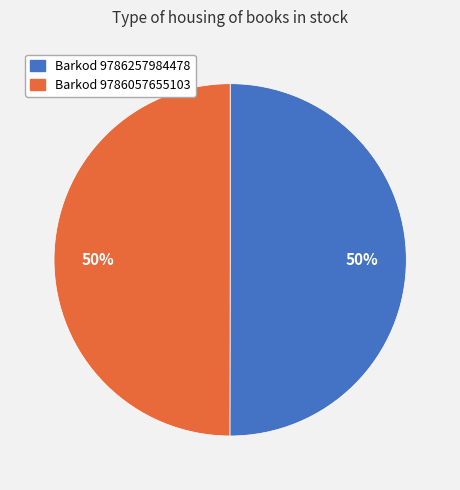

To the nearest percent, what portion does Barkod 9786057655103 represent?

50%